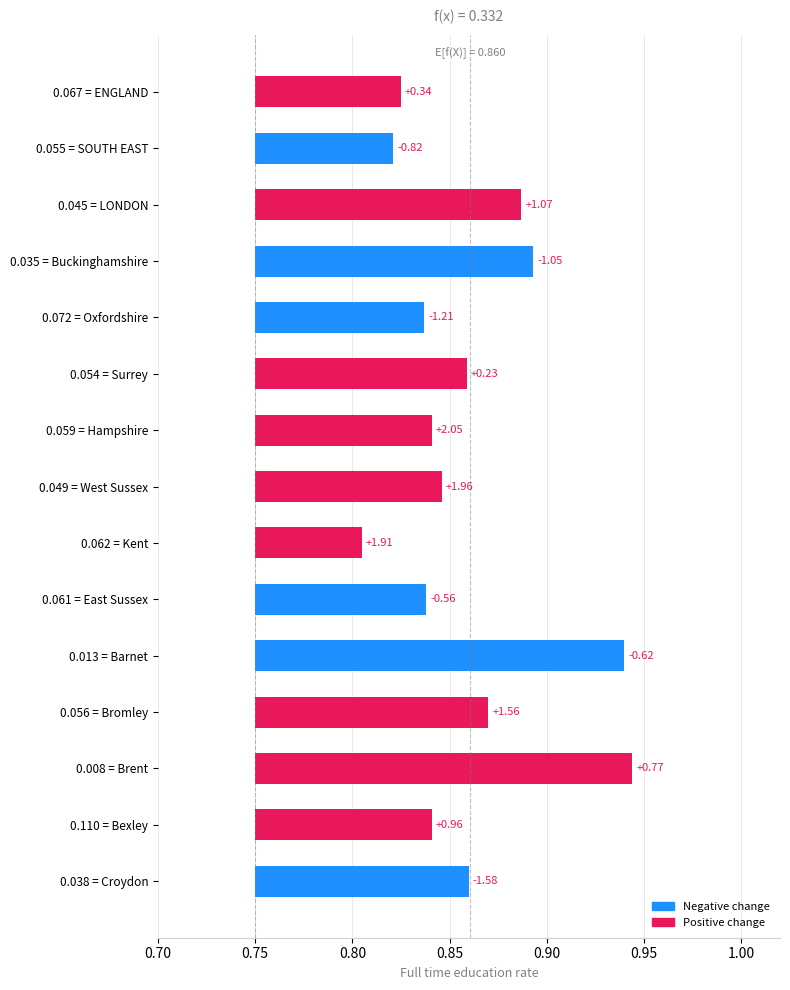

Between 0.054 = Surrey and 0.049 = West Sussex, which is larger?

0.054 = Surrey